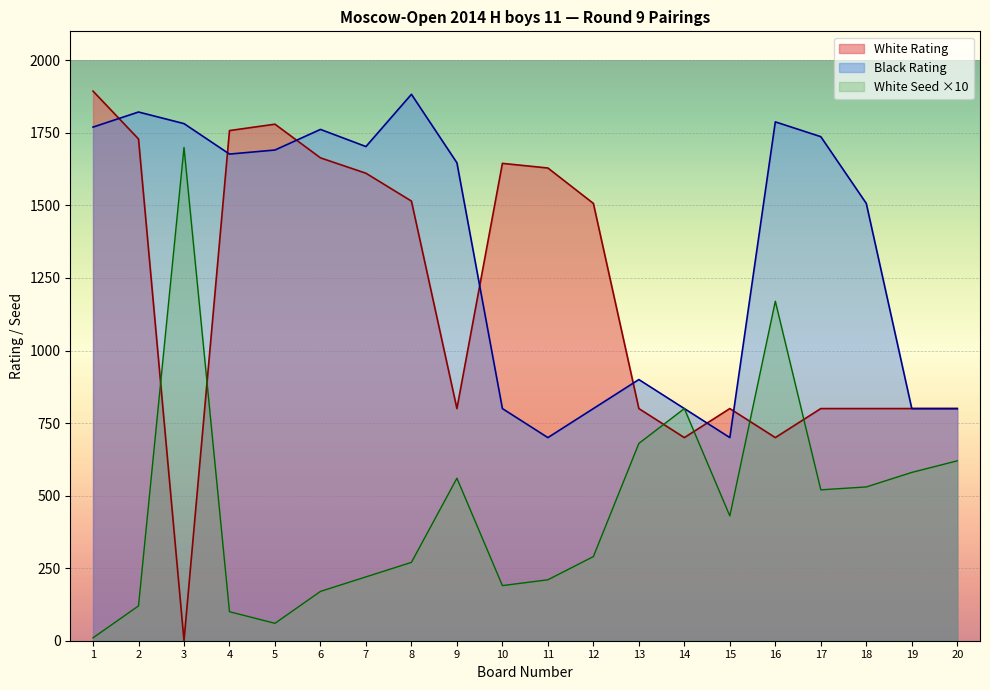

Between 5 and 16, which series saw the biggest shift?

White Seed